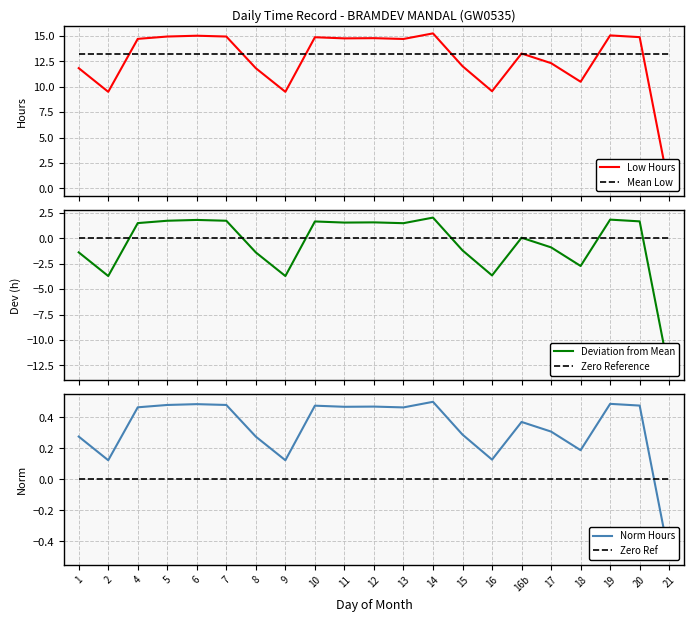

True or false: Deviation from Mean and Mean Low intersect in this chart.

False